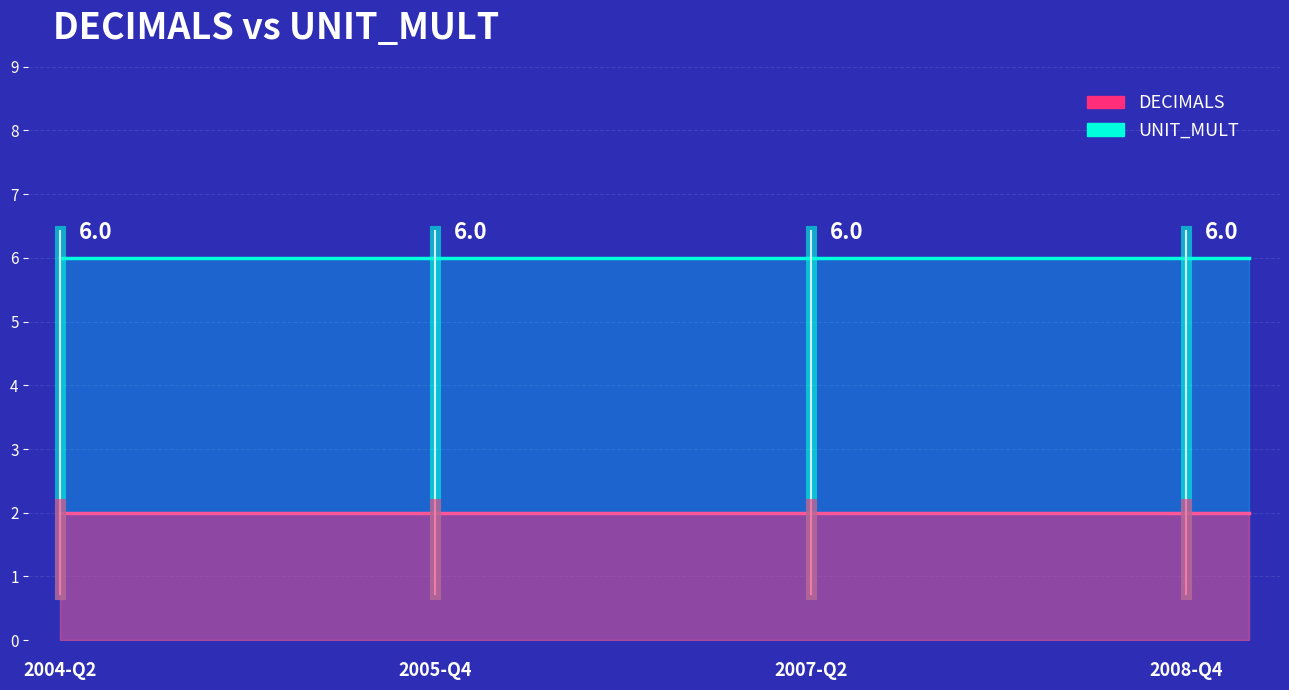

True or false: UNIT_MULT has a value of 6 at 2004-Q3.

True